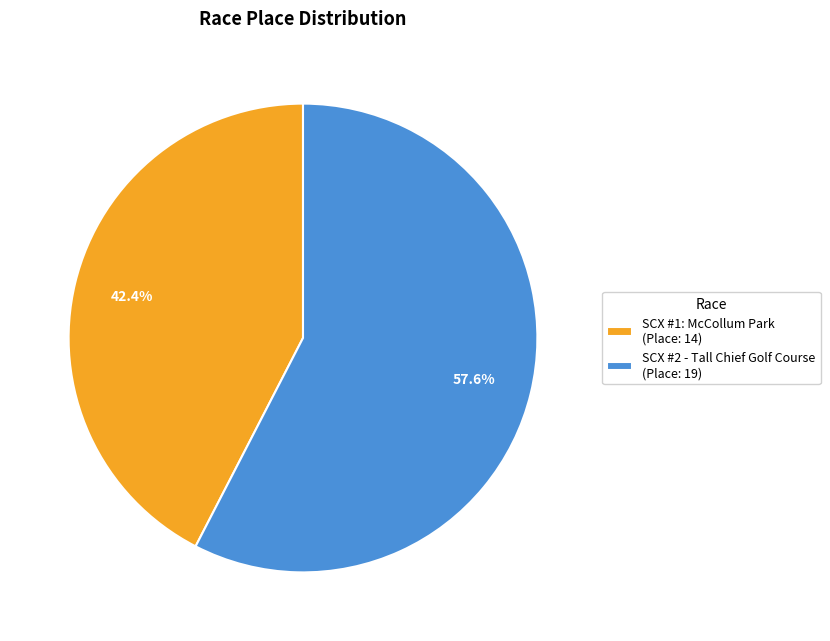

What is the ratio of the value at SCX #1: McCollum Park to the value at SCX #2 - Tall Chief Golf Course?

0.7